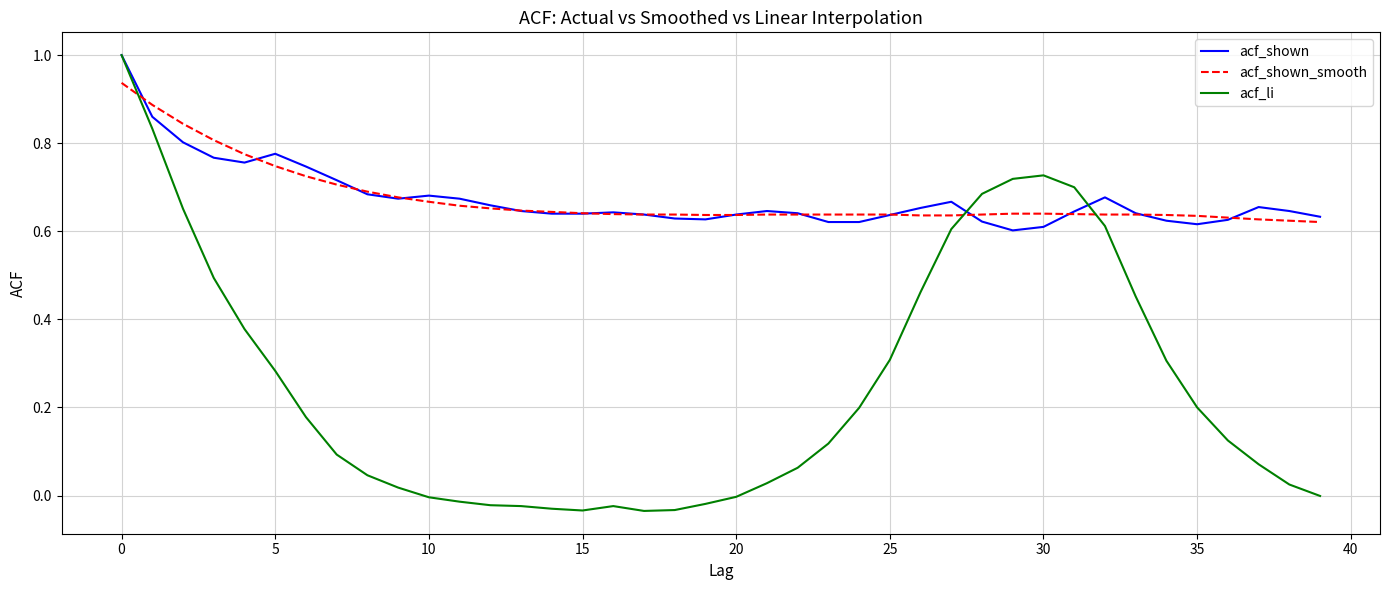

At how many categories does at least one series exceed 0?

40